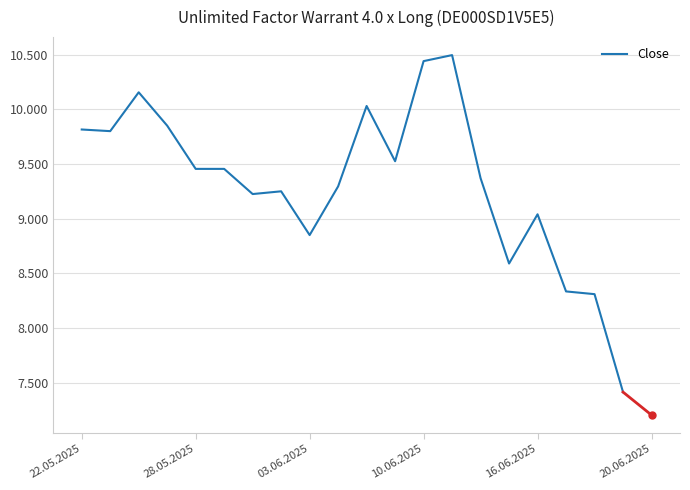

Does the chart have visible grid lines?

Yes